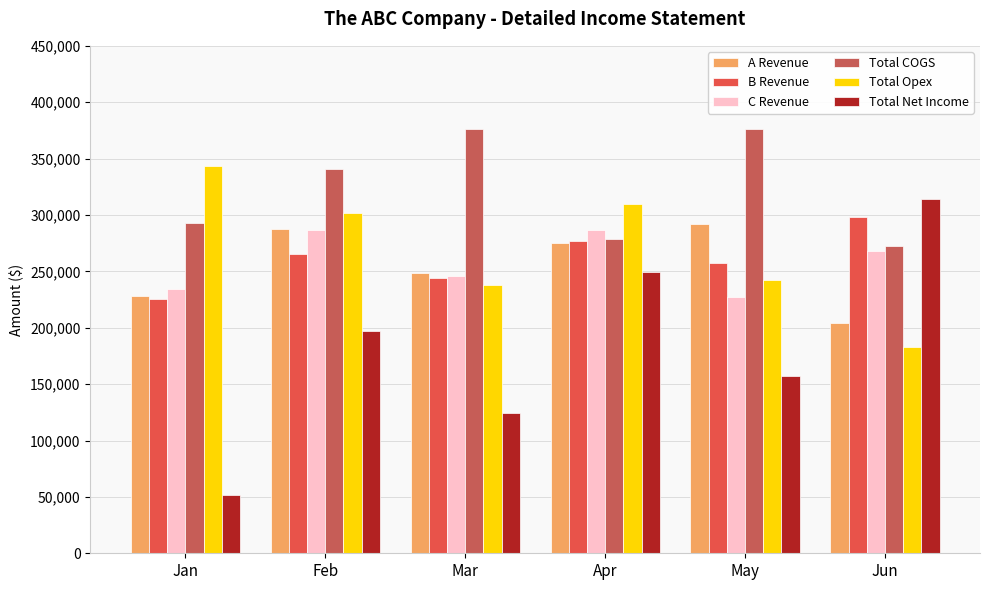

Count the number of categories in the chart.

6